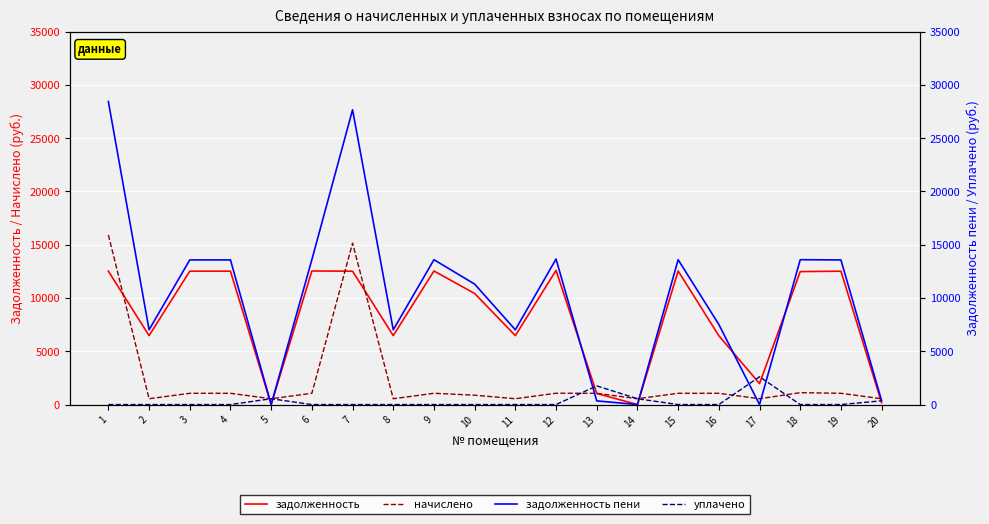

Reading right to left, extract all data points from this chart.

задолженность: 20=170.4	19=12518.4	18=12480.0	17=1969.1	16=6461.2	15=12537.6	14=0.0	13=1039.7	12=12595.2	11=6470.4	10=10425.6	9=12537.6	8=6470.4	7=12518.4	6=12537.6	5=0.0	4=12518.4	3=12518.4	2=6470.4	1=12518.4
начислено: 20=545.9	19=1056.2	18=1115.5	17=545.9	16=1056.2	15=1057.9	14=545.9	13=1056.2	12=1062.7	11=545.9	10=879.7	9=1057.9	8=545.9	7=15151.4	6=1057.9	5=545.9	4=1056.2	3=1057.3	2=545.9	1=15921.7
задолженность пени: 20=364.0	19=13574.6	18=13595.5	17=0.0	16=7517.4	15=13595.5	14=0.0	13=343.9	12=13657.9	11=7016.3	10=11305.3	9=13595.5	8=7016.3	7=27669.8	6=13595.5	5=0.0	4=13574.6	3=13575.7	2=7016.3	1=28440.1
уплачено: 20=352.4	19=0.0	18=0.0	17=2610.7	16=0.0	15=0.0	14=546.0	13=1752.0	12=0.0	11=0.0	10=0.0	9=0.0	8=0.0	7=0.0	6=0.0	5=546.0	4=0.0	3=0.0	2=0.0	1=0.0